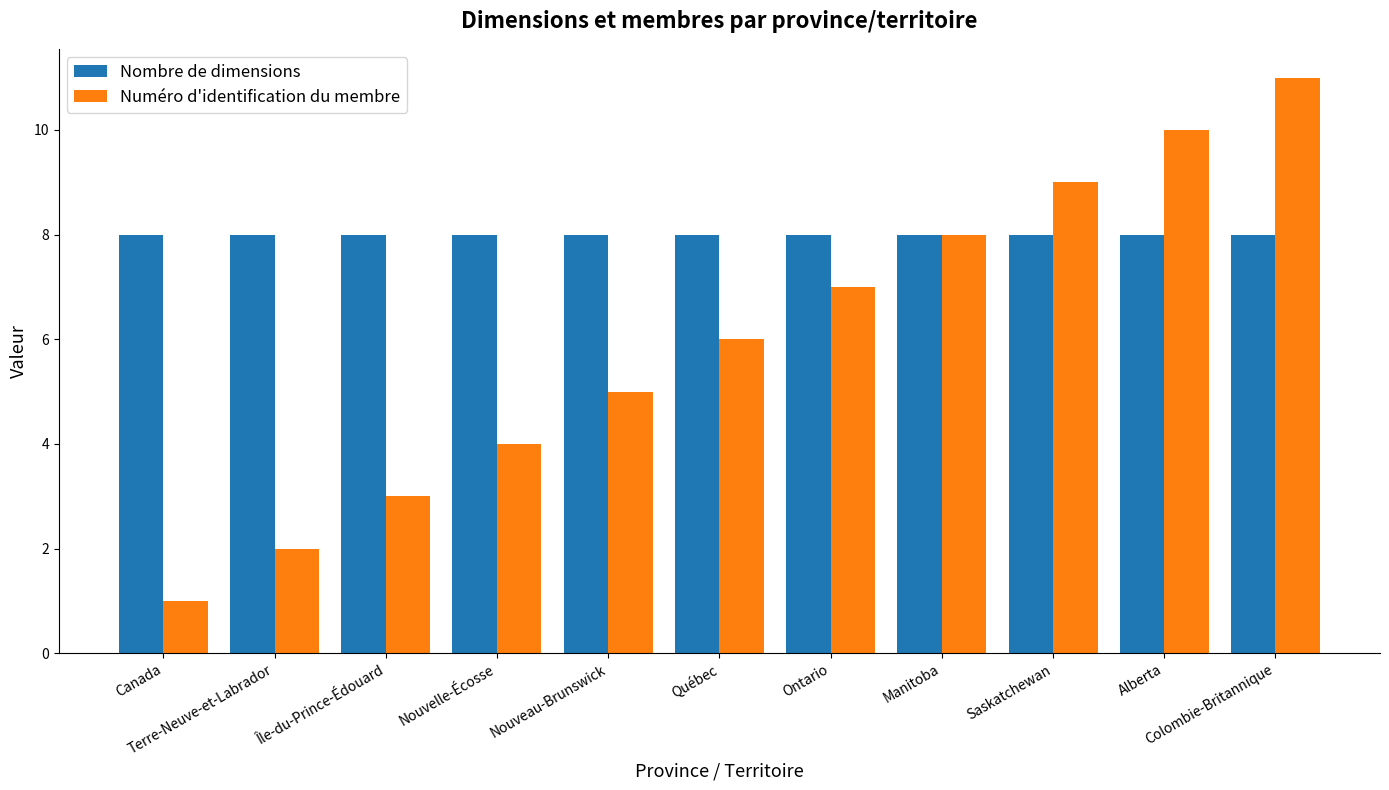

Which series has the widest spread of values?

Numéro d'identification du membre